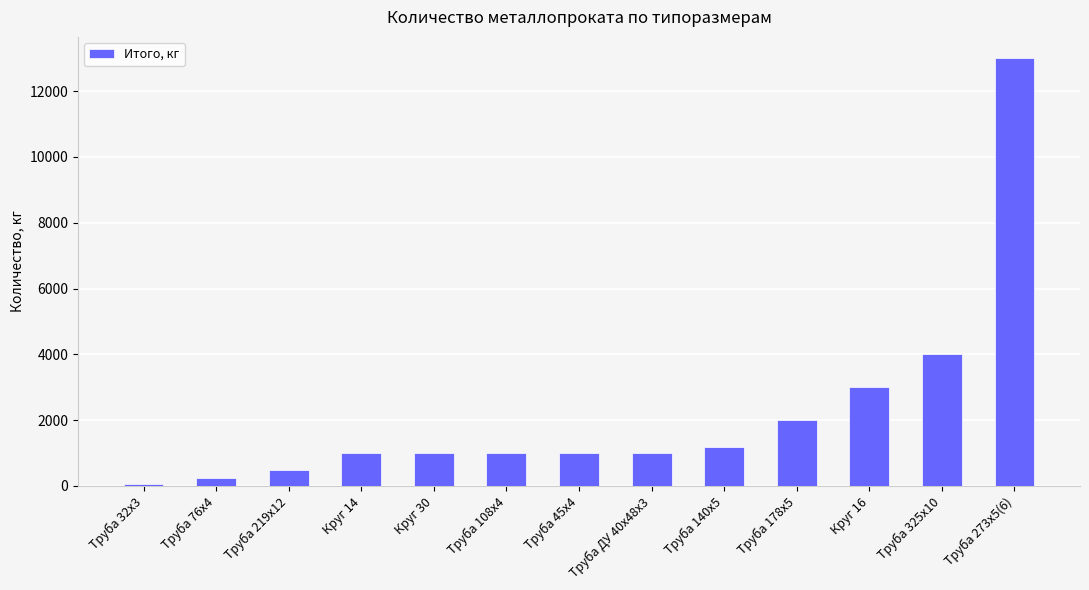

What is the label of the 7th bar from the left?

Труба 45х4